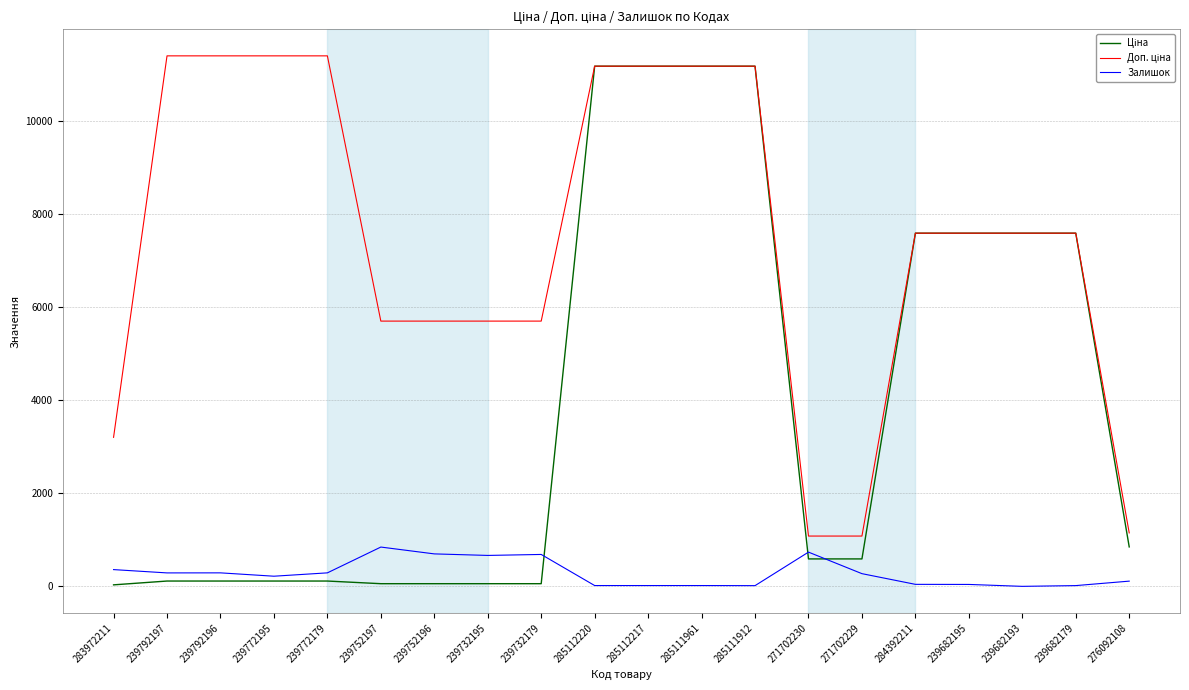

What position from the right is 285112220?

11